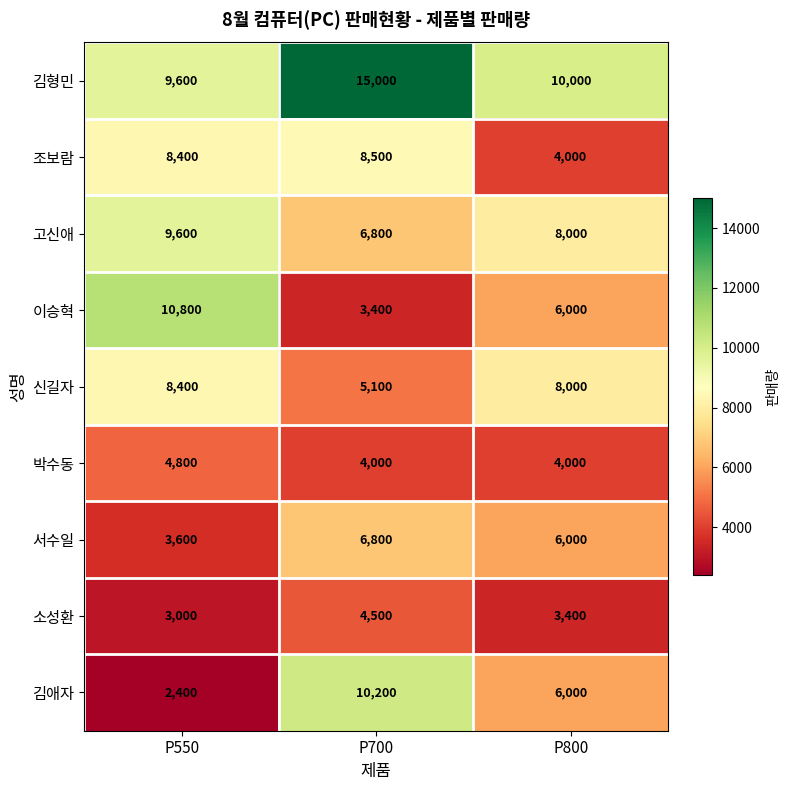

What is the minimum value shown in the chart?

2400